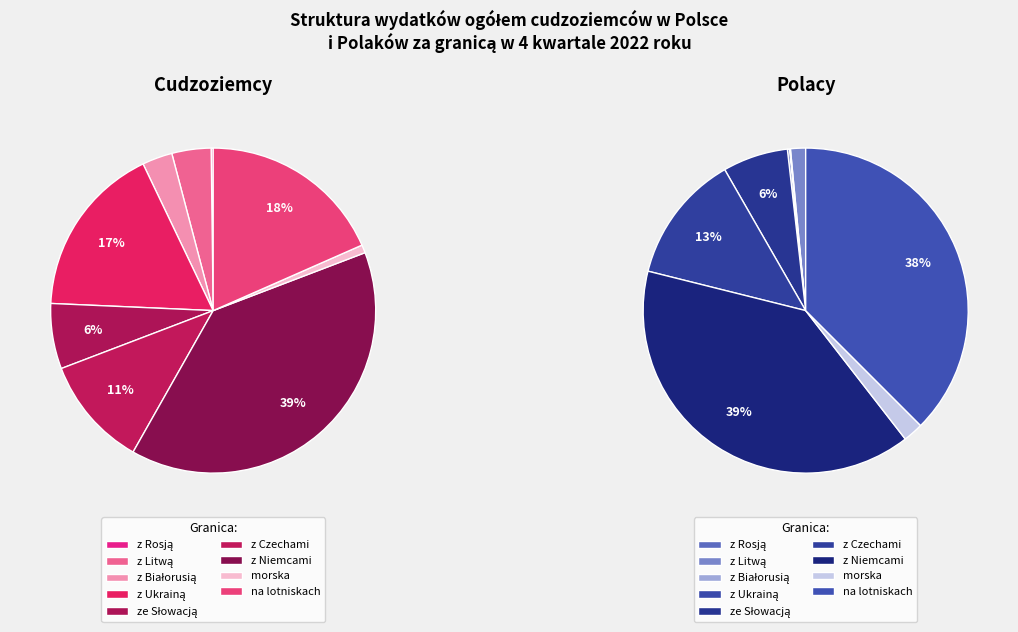

Between z Litwą and z Czechami, which is larger?

z Czechami